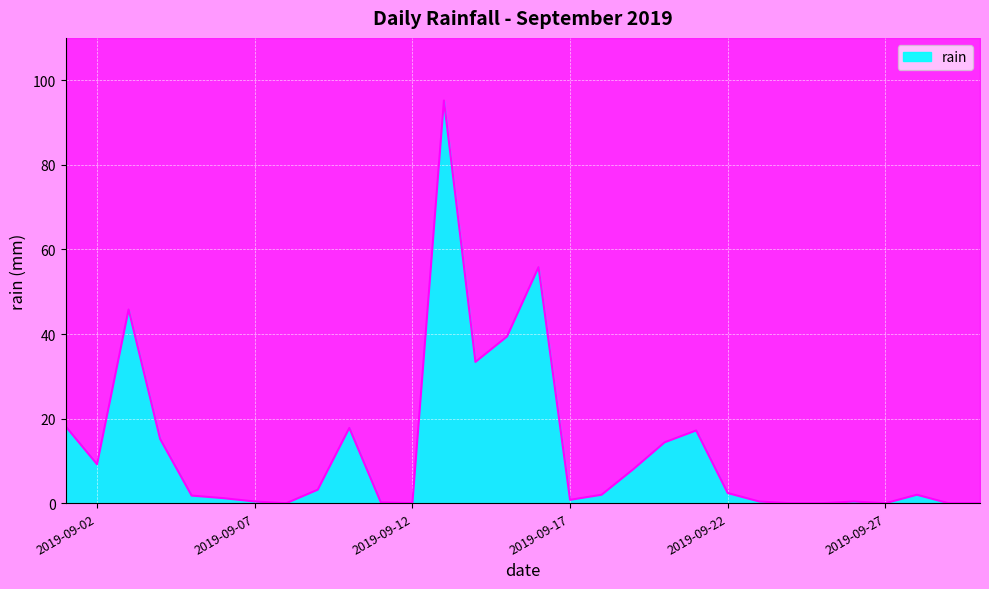

Reading left to right, what are all the values shown in this chart?

18.2	9.2	45.8	15.2	1.8	1.2	0.4	0.0	3.2	17.8	0.2	0.0	95.2	33.4	39.4	55.8	0.8	2.0	8.0	14.4	17.2	2.4	0.4	0.0	0.0	0.4	0.0	2.0	0.0	0.0